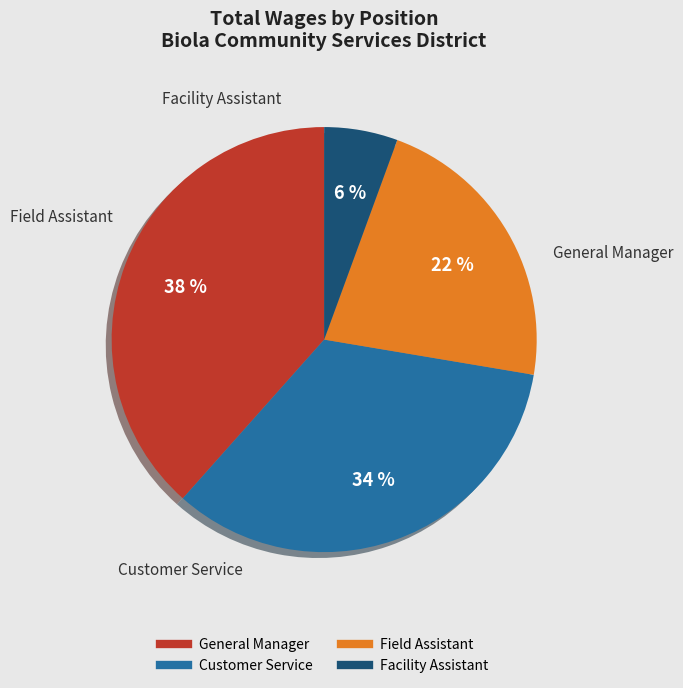

Do Facility Assistant and General Manager together represent more than half of the pie?

No